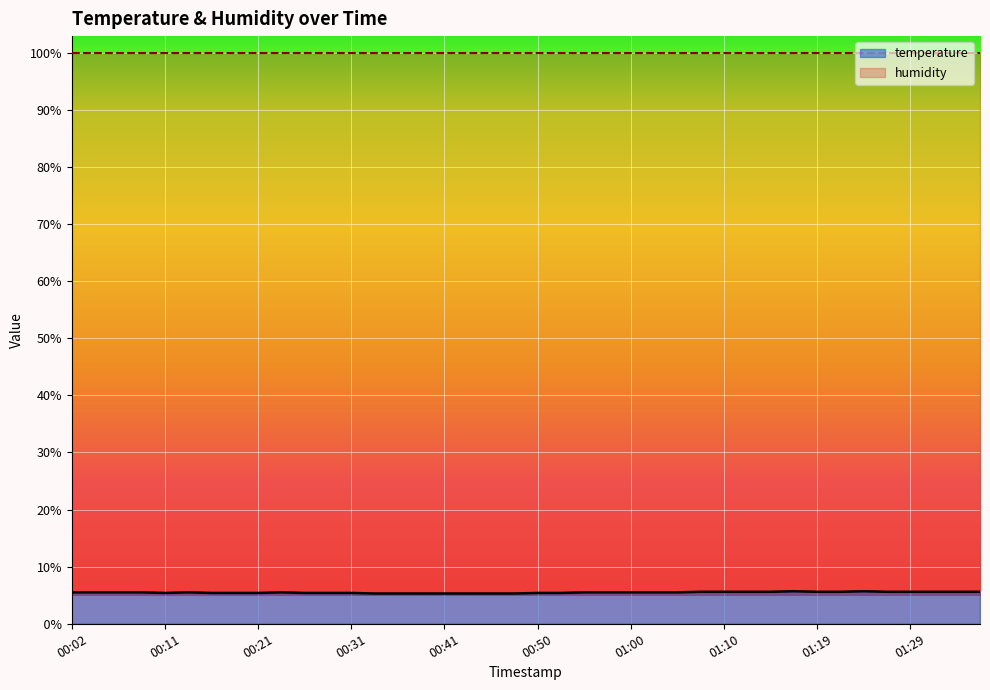

What is the label of the 14th point from the left?

00:33